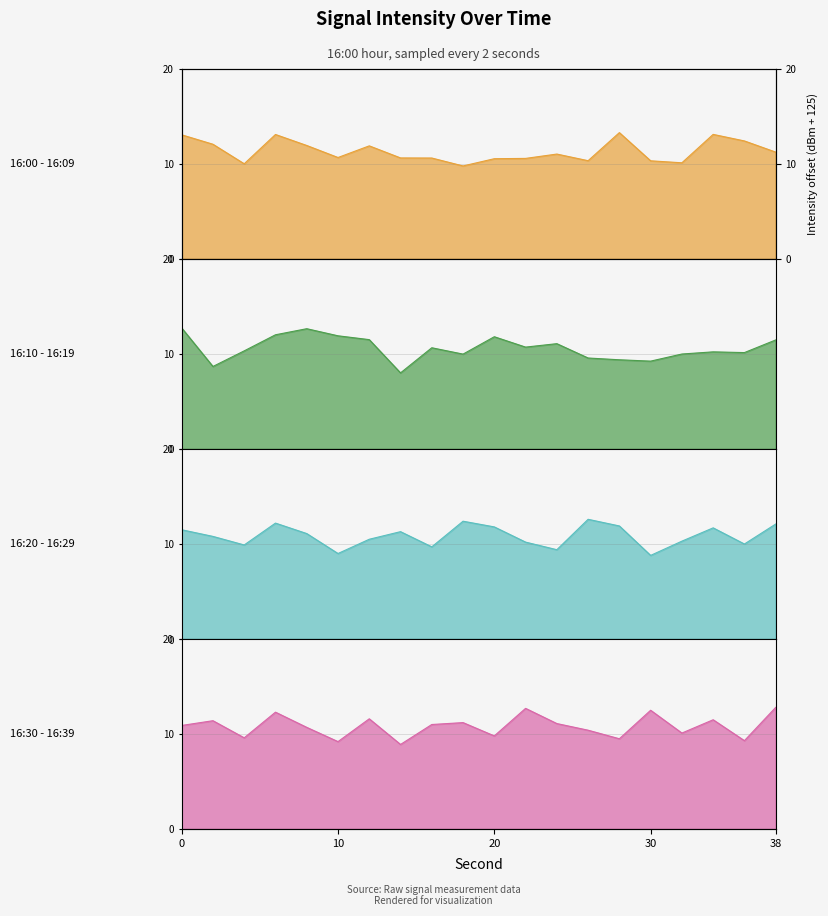

What is the difference between the maximum and minimum values in the 16:20 - 16:29 line series?

3.8